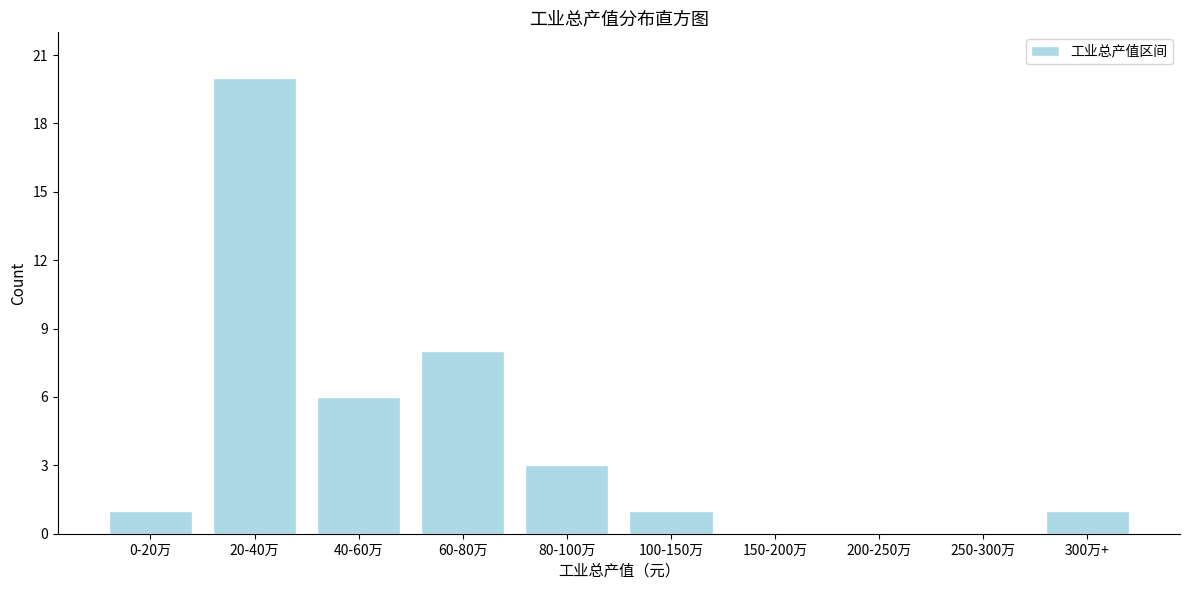

Reading right to left, extract all data points from this chart.

300万+=1	250-300万=0	200-250万=0	150-200万=0	100-150万=1	80-100万=3	60-80万=8	40-60万=6	20-40万=20	0-20万=1